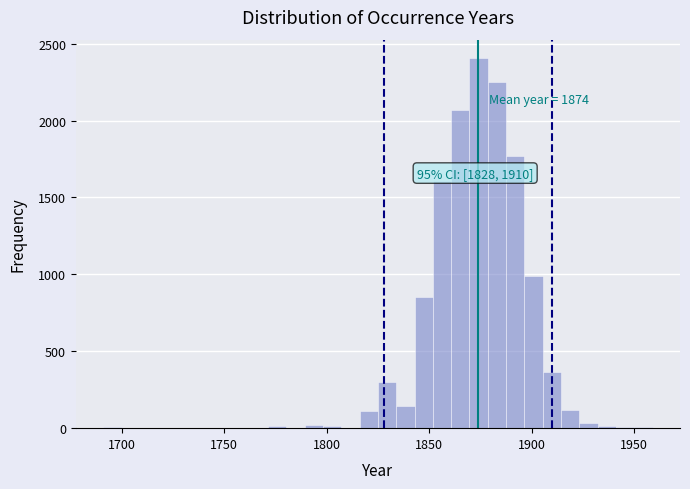

Read against the x-axis, roughly where is the centre of the tallest bar?

1875